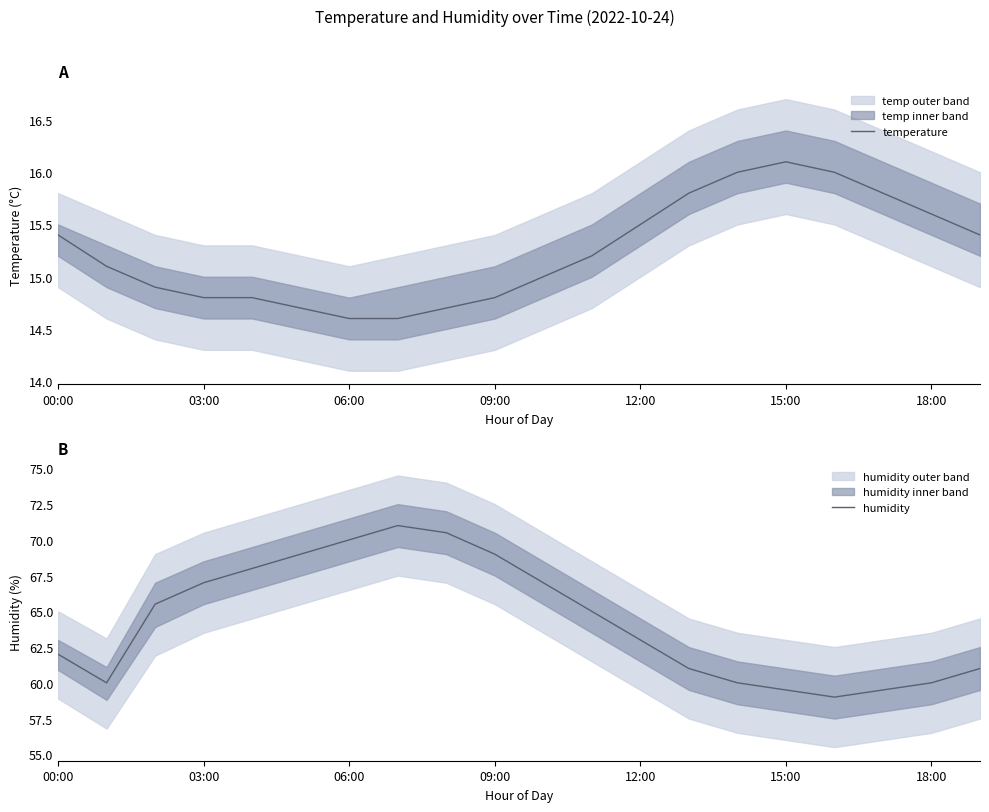

What is the difference between the maximum and second lowest values in the temperature series?

1.5